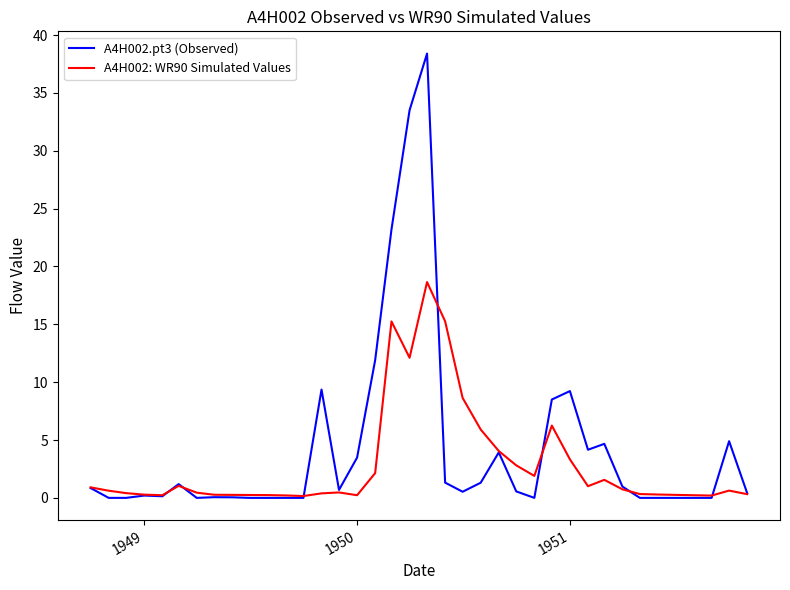

What is the difference between the second highest and second lowest values in the A4H002: WR90 Simulated Values series?

15.1